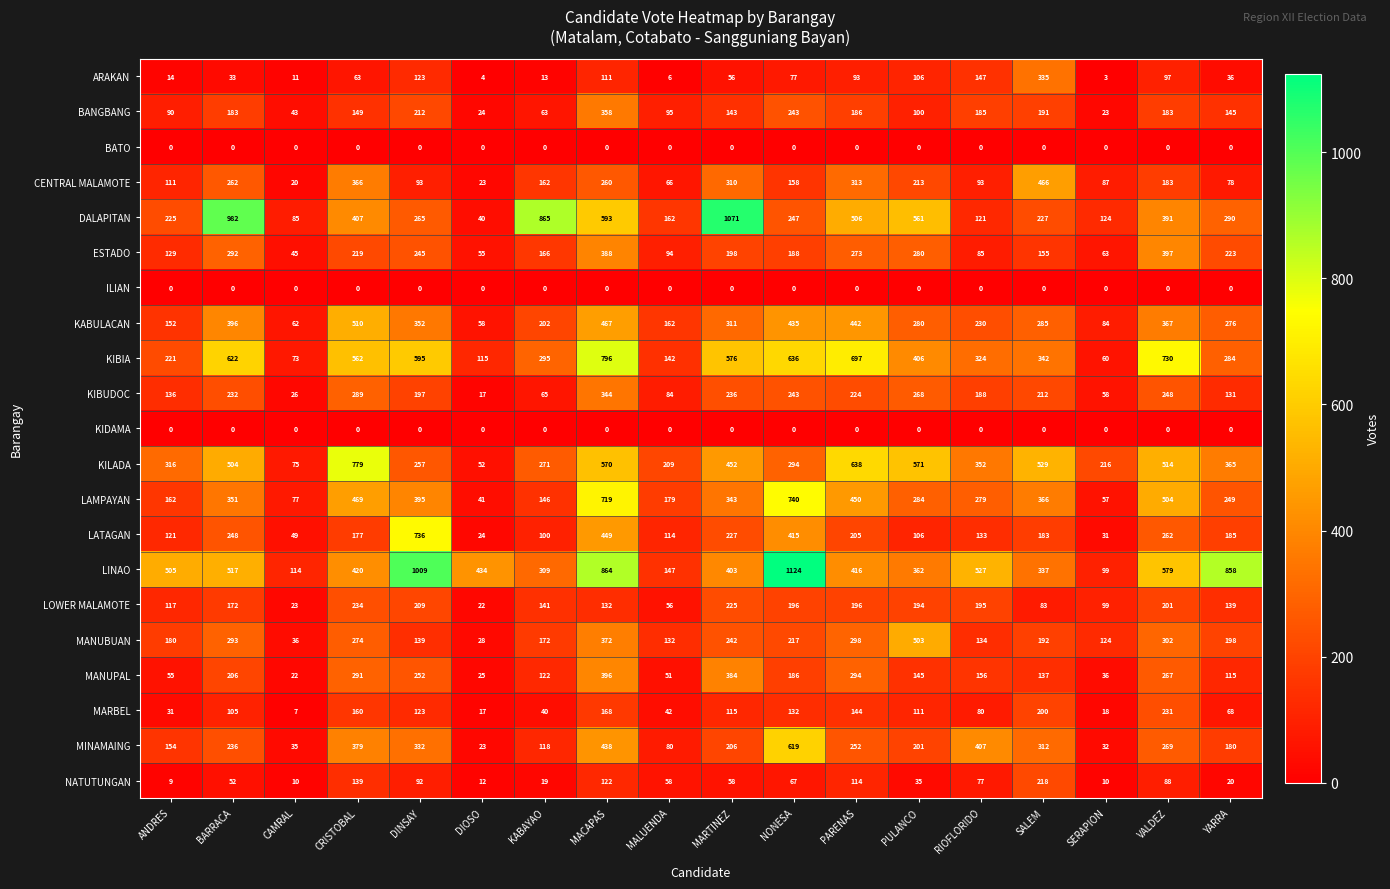

What is the difference between the MARBEL values at MARTINEZ and KABAYAO?

75